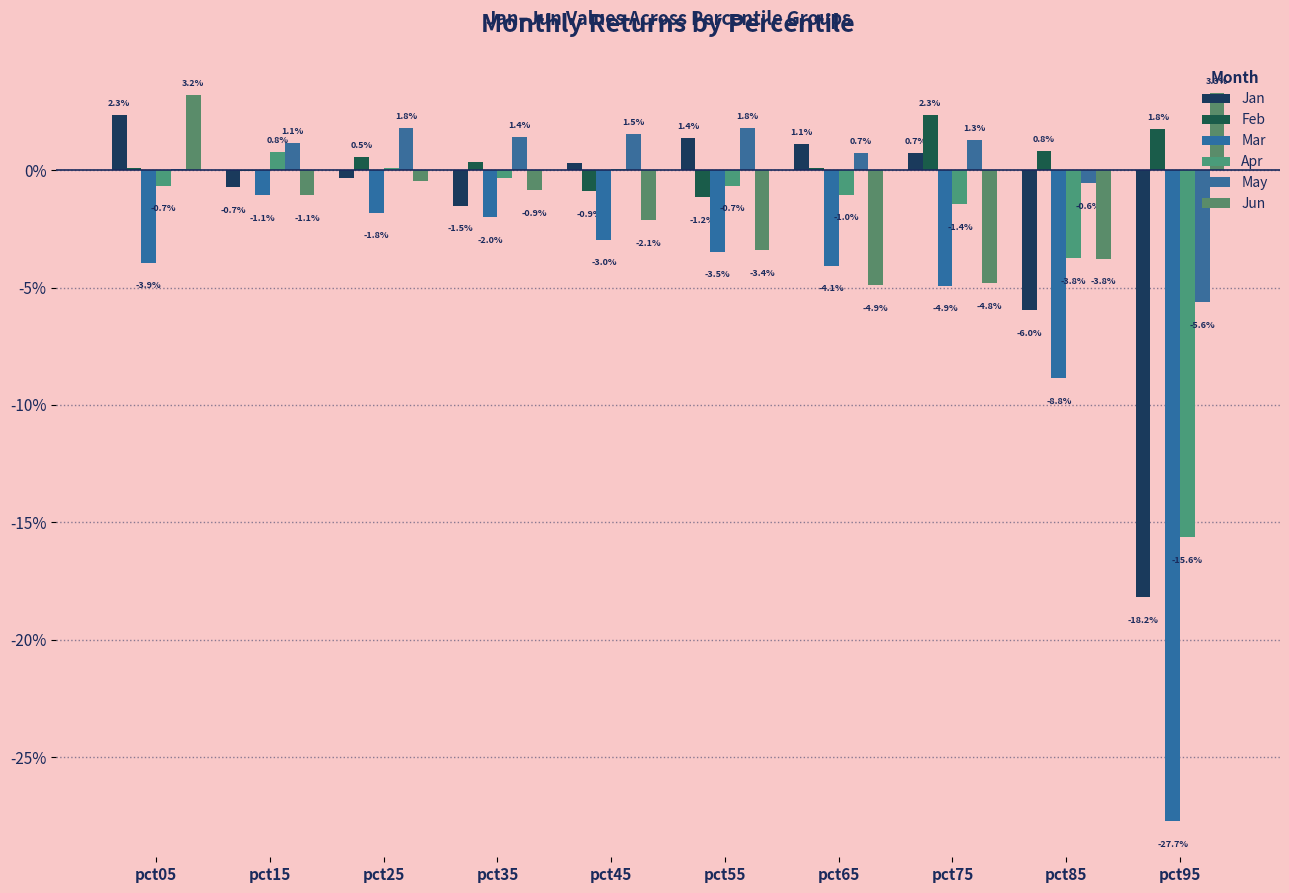

Reading left to right, list all the values displayed in this chart.

Jan: 0.0	-0.0	-0.0	-0.0	0.0	0.0	0.0	0.0	-0.1	-0.2
Feb: 0.0	-0.0	0.0	0.0	-0.0	-0.0	0.0	0.0	0.0	0.0
Mar: -0.0	-0.0	-0.0	-0.0	-0.0	-0.0	-0.0	-0.0	-0.1	-0.3
Apr: -0.0	0.0	0.0	-0.0	0.0	-0.0	-0.0	-0.0	-0.0	-0.2
May: 0.0	0.0	0.0	0.0	0.0	0.0	0.0	0.0	-0.0	-0.1
Jun: 0.0	-0.0	-0.0	-0.0	-0.0	-0.0	-0.0	-0.0	-0.0	0.0